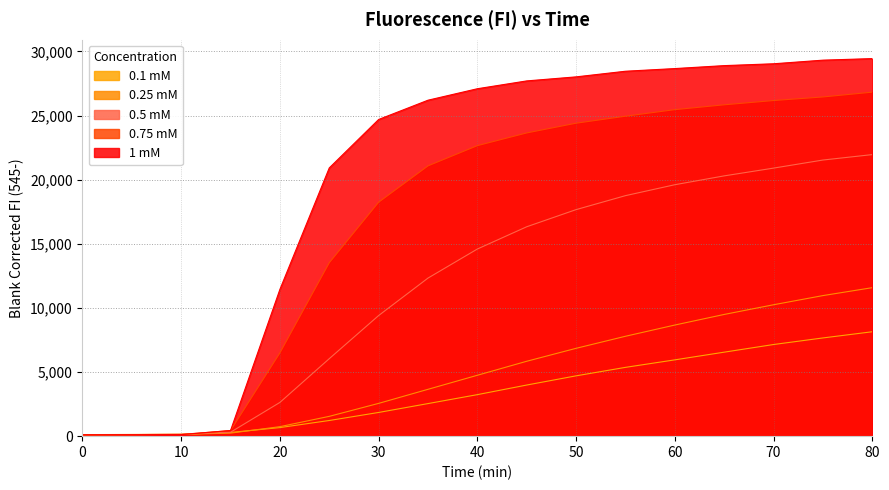

At which label is 0.75 mM closest to 13474?

25